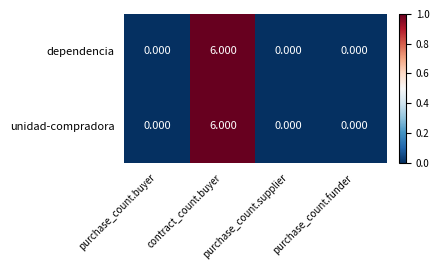

At which category is the sum across all series the highest?

contract_count.buyer